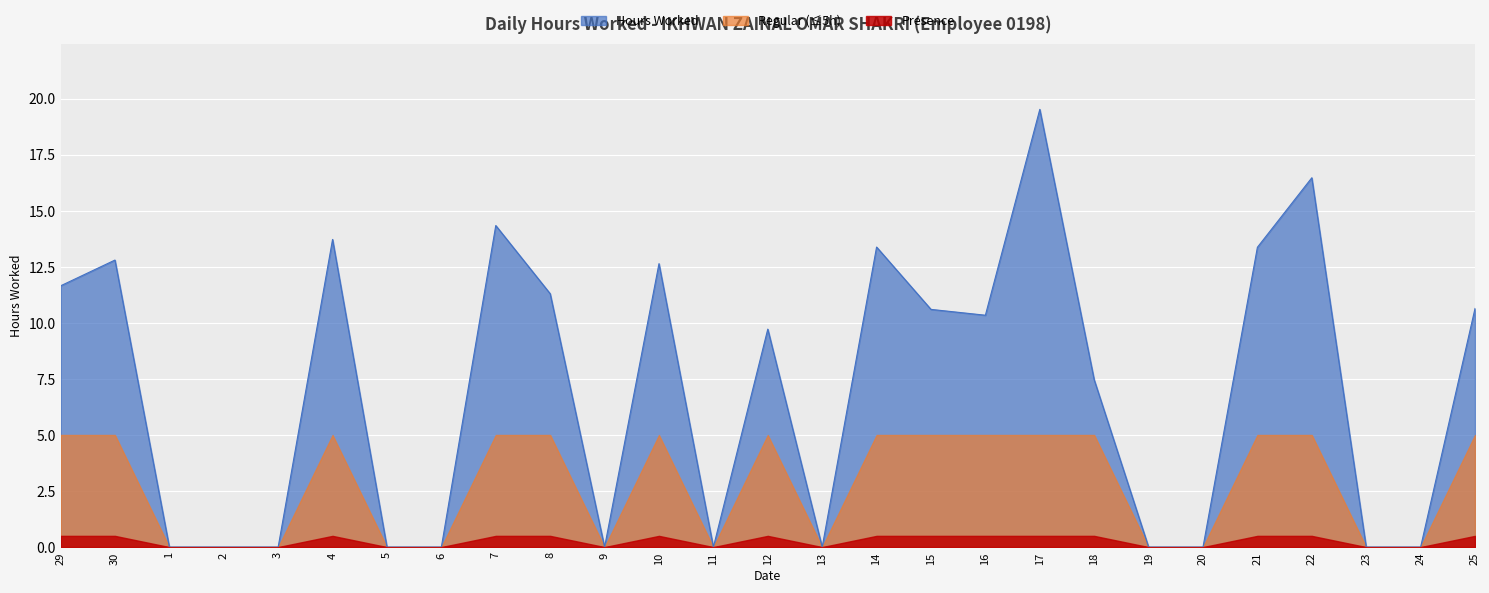

Reading right to left, extract all data points from this chart.

25=10.6	24=0.0	23=0.0	22=16.5	21=13.4	20=0.0	19=0.0	18=7.5	17=19.5	16=10.3	15=10.6	14=13.4	13=0.0	12=9.7	11=0.0	10=12.6	9=0.0	8=11.3	7=14.3	6=0.0	5=0.0	4=13.7	3=0.0	2=0.0	1=0.0	30=12.8	29=11.7